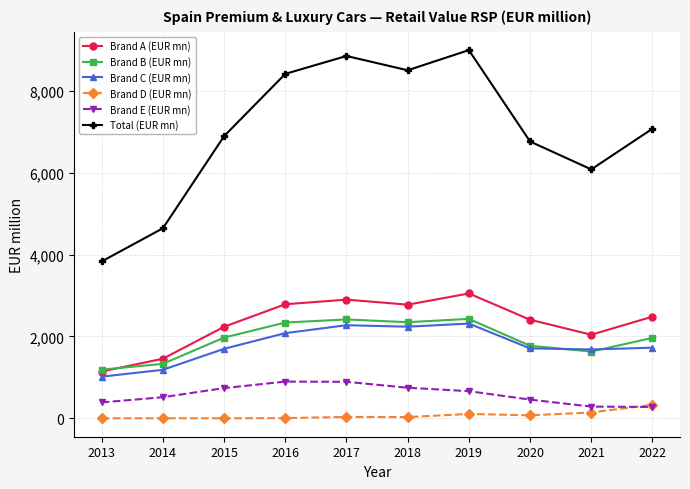

Is it true that Total (EUR mn) equals 1870.0 at 2016?

False